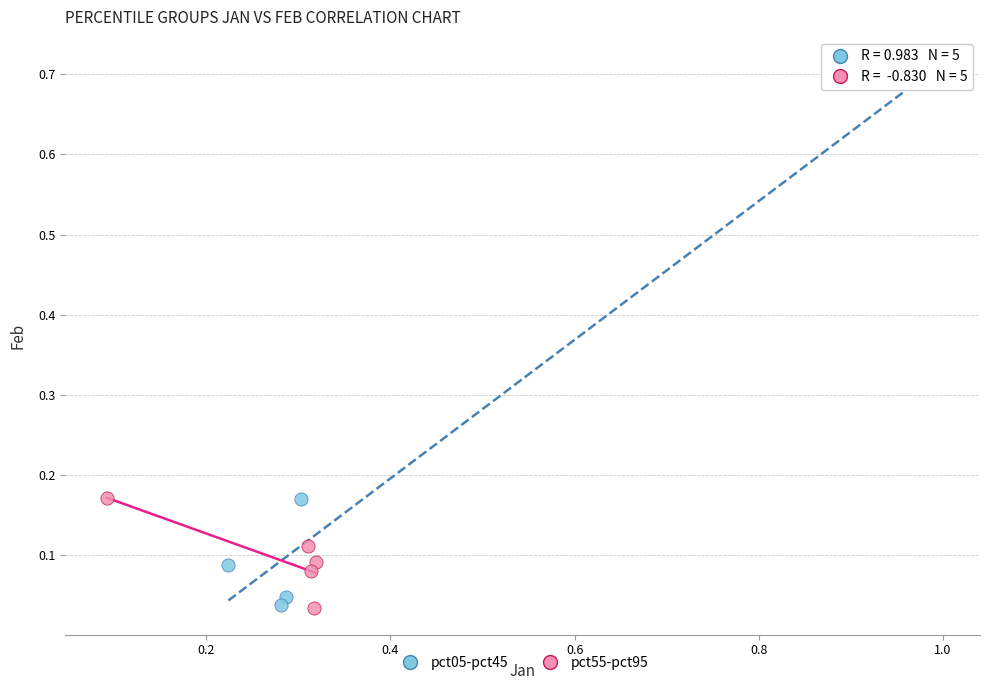

Which series contains the highest Y value?

pct05-pct45